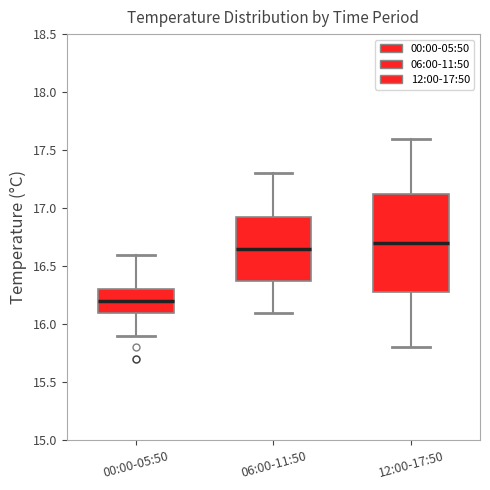

Reading left to right, transcribe this box plot: for each box, give where its median line is, the range the box spans, and where its two whiskers end, as read against the y-axis. The values are not printed on the chart, so give them approximately, as read against the axis.

00:00-05:50: median 16.20, box 16.10 to 16.30, whiskers 15.90 to 16.60
06:00-11:50: median 16.65, box 16.40 to 16.95, whiskers 16.10 to 17.30
12:00-17:50: median 16.70, box 16.30 to 17.15, whiskers 15.80 to 17.60